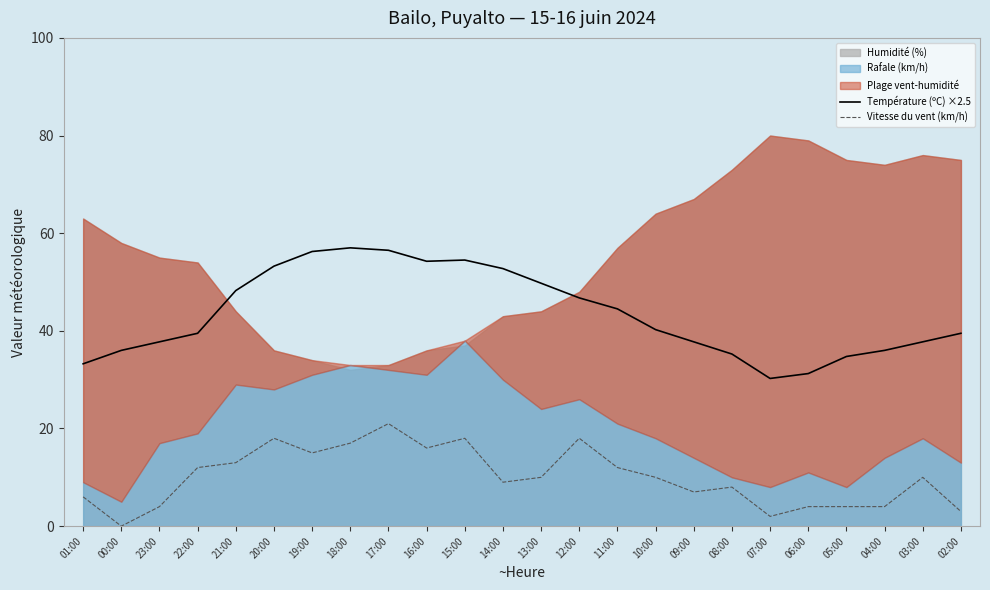

What position from the left is 11:00?

15